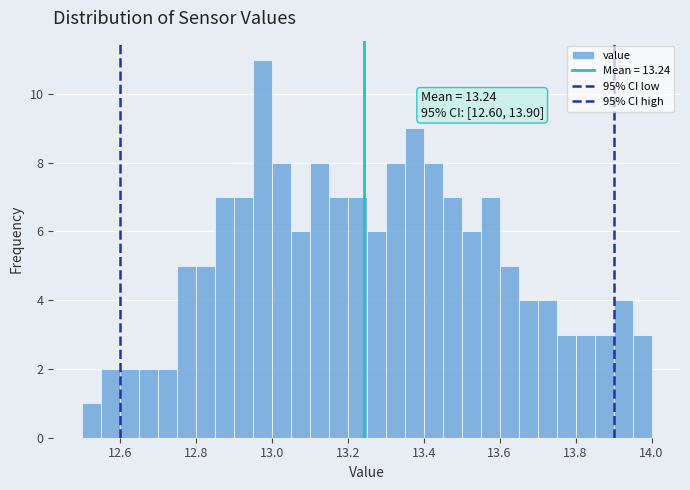

Around what value on the x-axis is the tallest bar? Give the approximate position of its centre, as read against the axis.

12.98